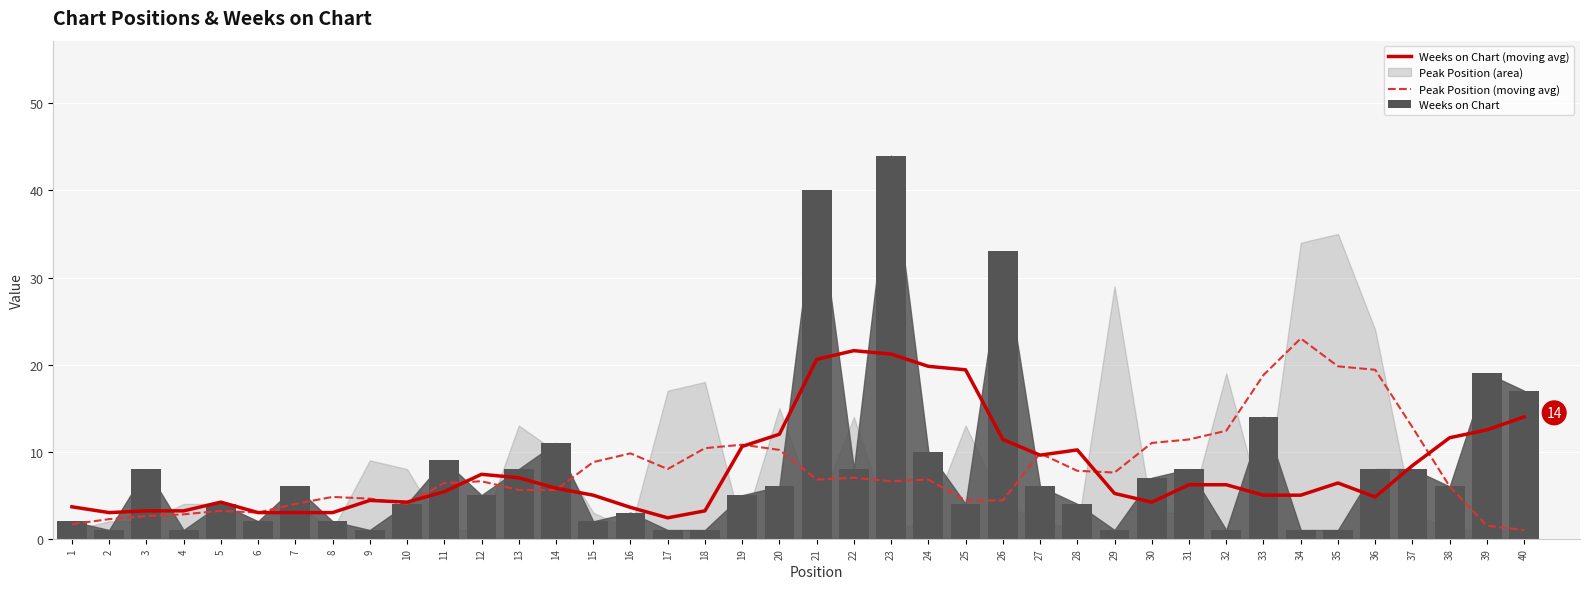

Reading left to right, transcribe all the data shown in this chart.

Weeks on Chart (moving avg): 3.7	3.0	3.2	3.2	4.2	3.0	3.0	3.0	4.4	4.2	5.4	7.4	7.0	5.8	5.0	3.6	2.4	3.2	10.6	12.0	20.6	21.6	21.2	19.8	19.4	11.4	9.6	10.2	5.2	4.2	6.2	6.2	5.0	5.0	6.4	4.8	8.4	11.6	12.5	14.0
Peak Position (moving avg): 1.7	2.2	2.6	2.8	3.2	3.0	4.0	4.8	4.6	4.0	6.4	6.6	5.6	5.6	8.8	9.8	8.0	10.4	10.8	10.2	6.8	7.0	6.6	6.8	4.4	4.4	9.8	7.8	7.6	11.0	11.4	12.4	18.8	23.0	19.8	19.4	12.8	6.0	1.5	1.0
Weeks on Chart: 2.0	1.0	8.0	1.0	4.0	2.0	6.0	2.0	1.0	4.0	9.0	5.0	8.0	11.0	2.0	3.0	1.0	1.0	5.0	6.0	40.0	8.0	44.0	10.0	4.0	33.0	6.0	4.0	1.0	7.0	8.0	1.0	14.0	1.0	1.0	8.0	8.0	6.0	19.0	17.0